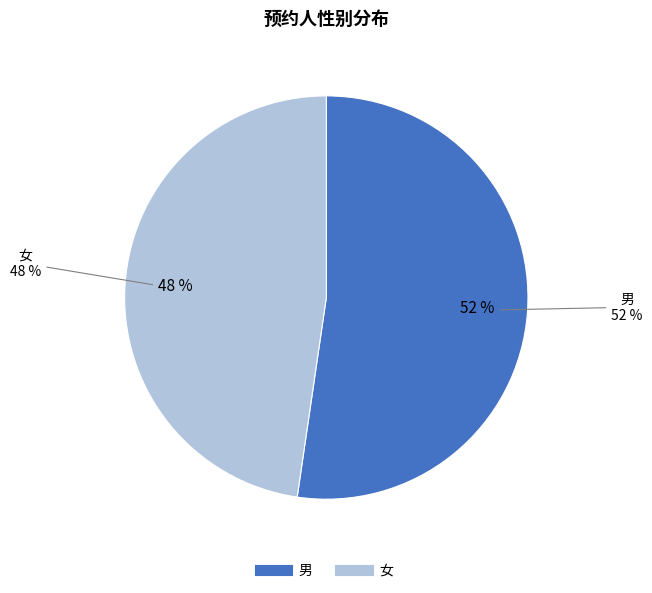

How many slices are in this pie chart?

2